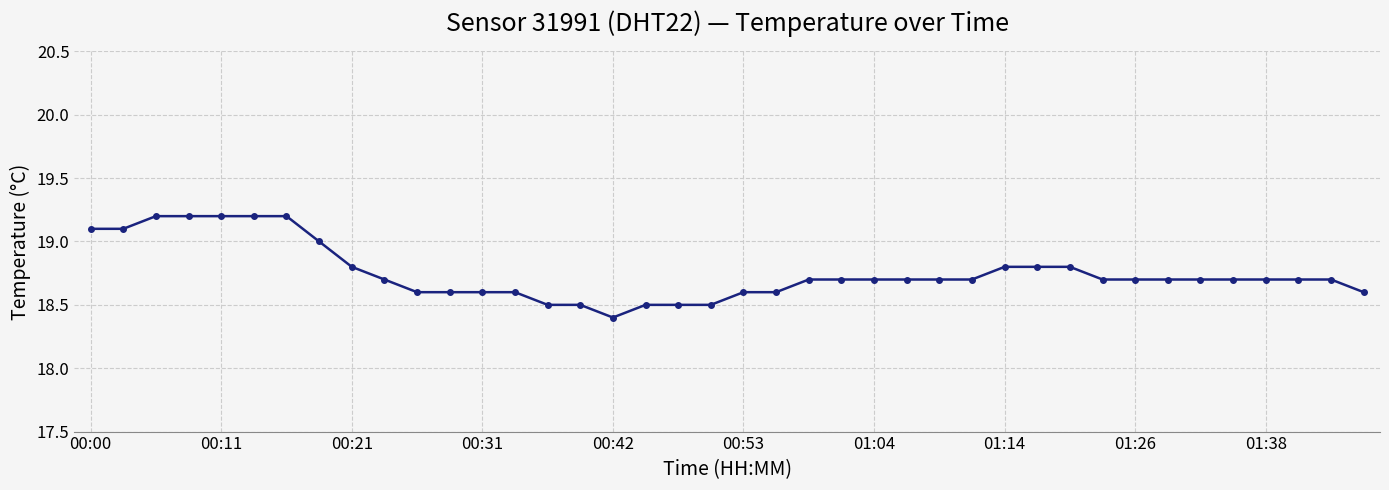

What is the sum of all values?

750.0